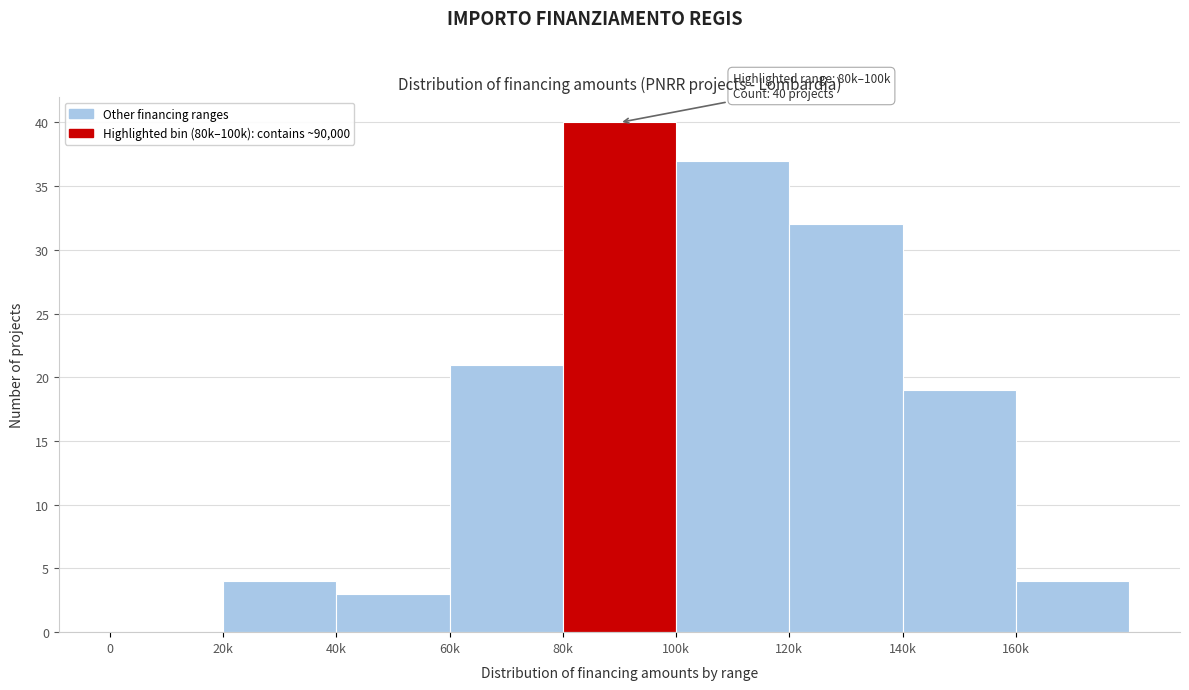

Reading right to left, what are all the values shown in this chart?

160k=4	140k=19	120k=32	100k=37	80k=40	60k=21	40k=3	20k=4	0=0